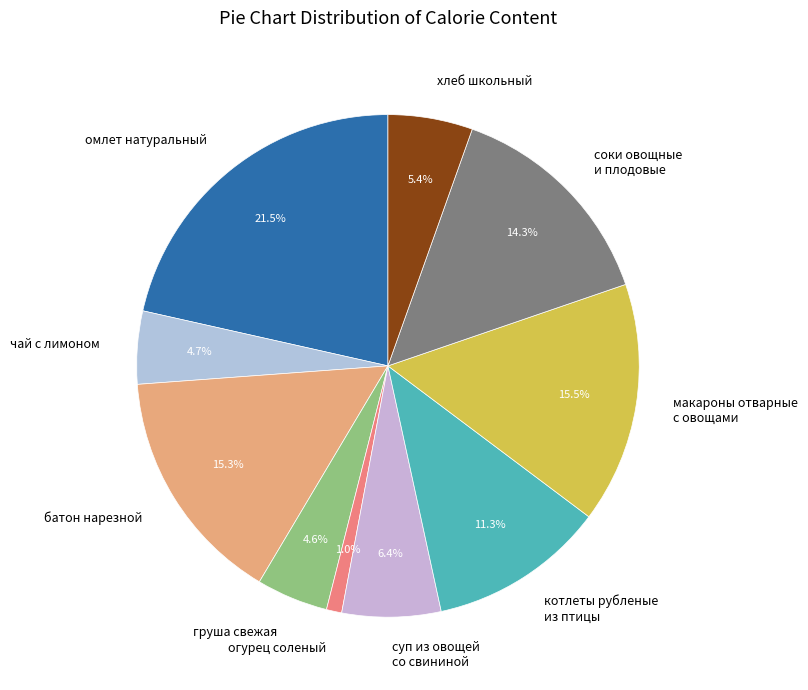

Does огурец соленый represent more than half of the total?

No